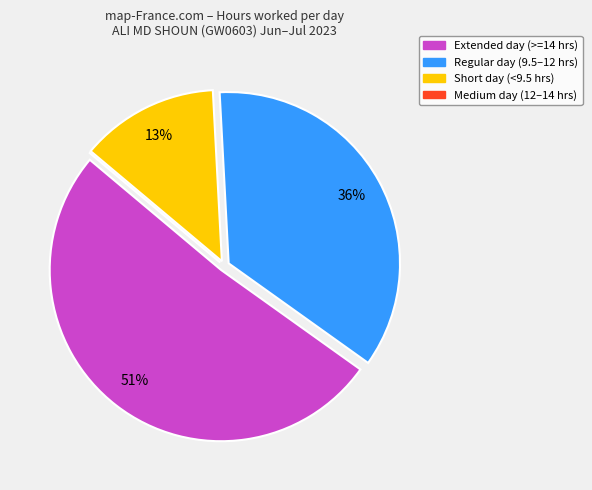

To the nearest percent, what is the difference between the largest and smallest slice percentages?

51%